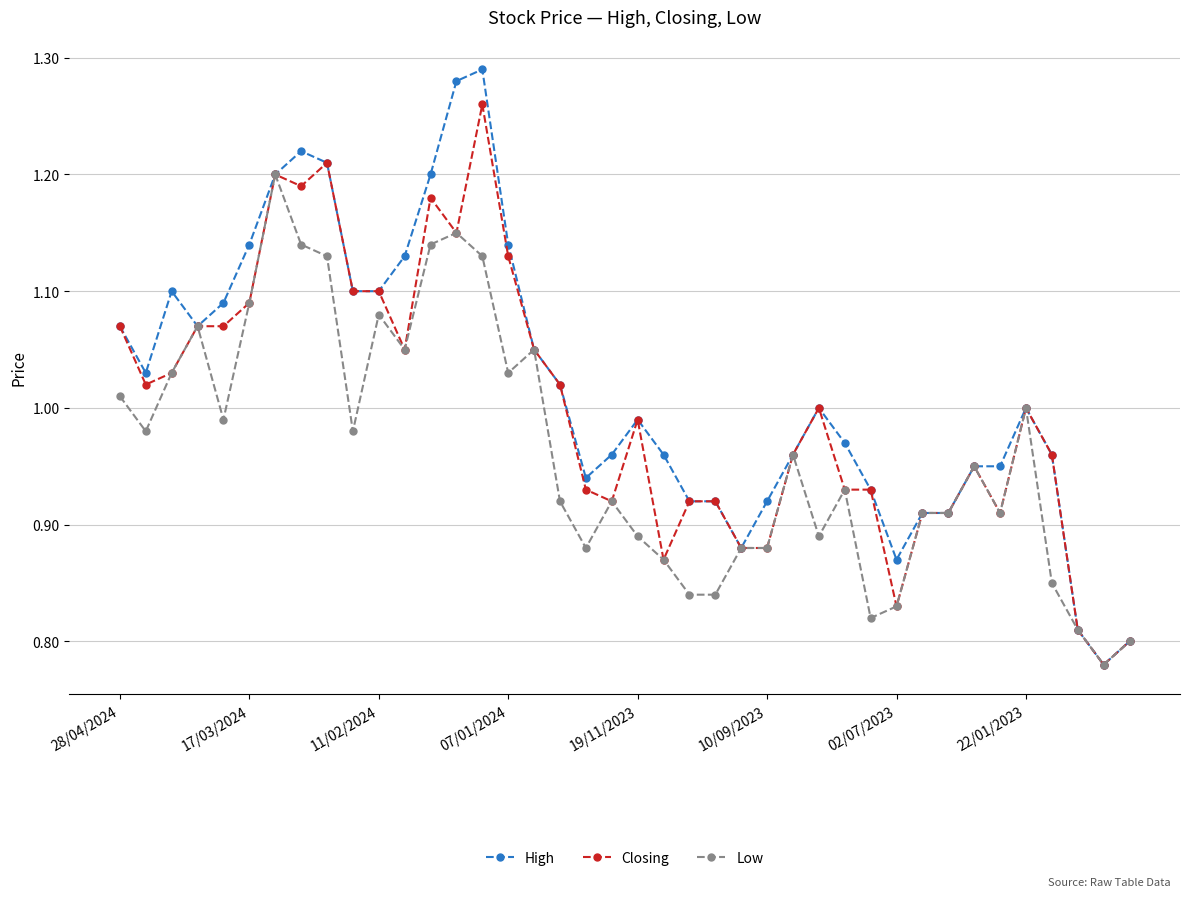

Which series has the widest spread of values?

High